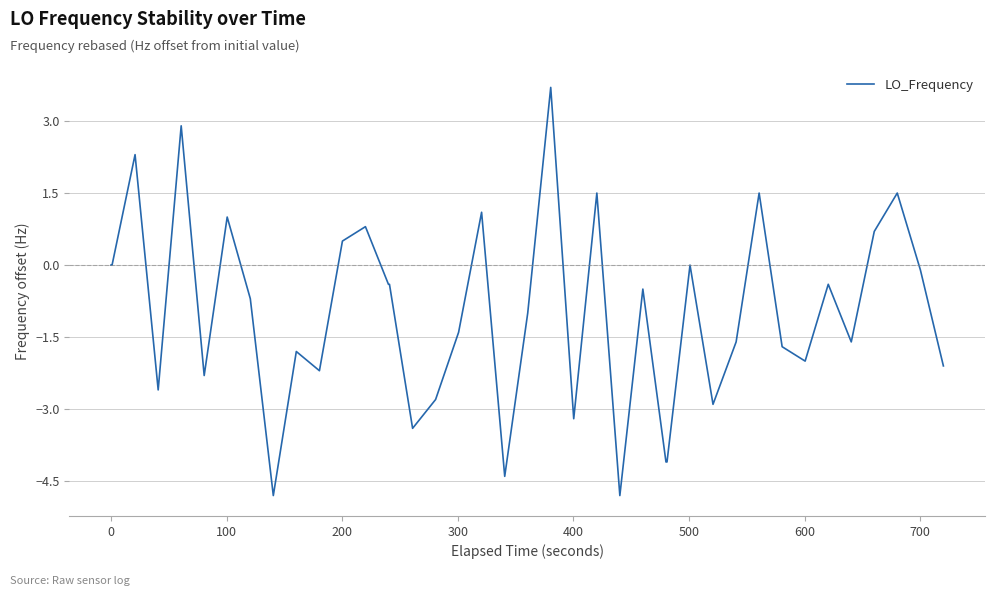

True or false: the data has more than 0 interior local peaks.

True